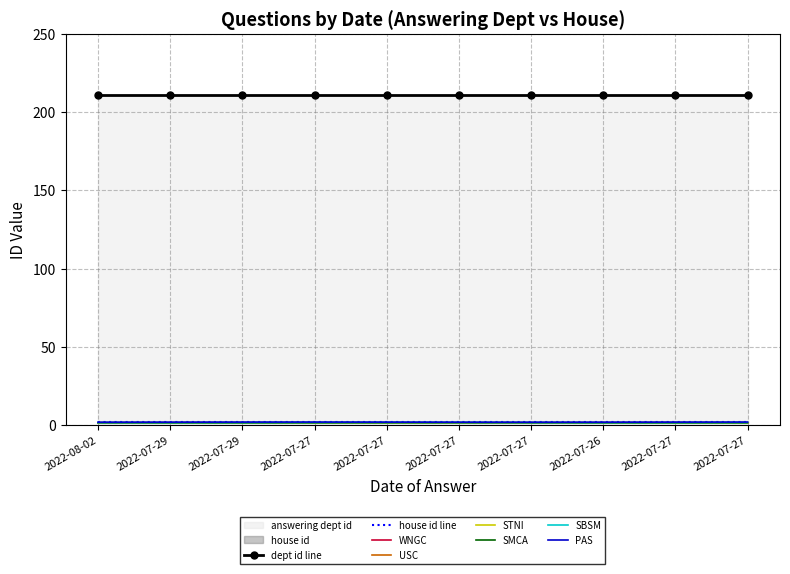

At which label is answering dept id closest to 211?

2022-08-02